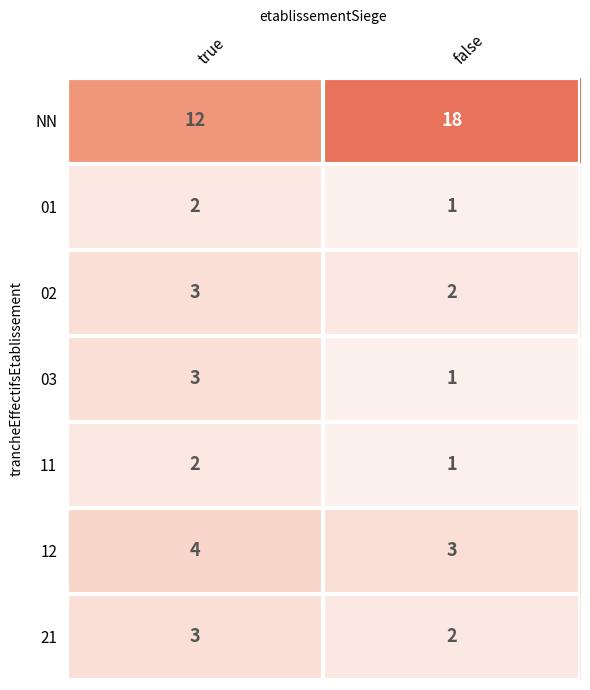

What value does the 02 series have at true?

3